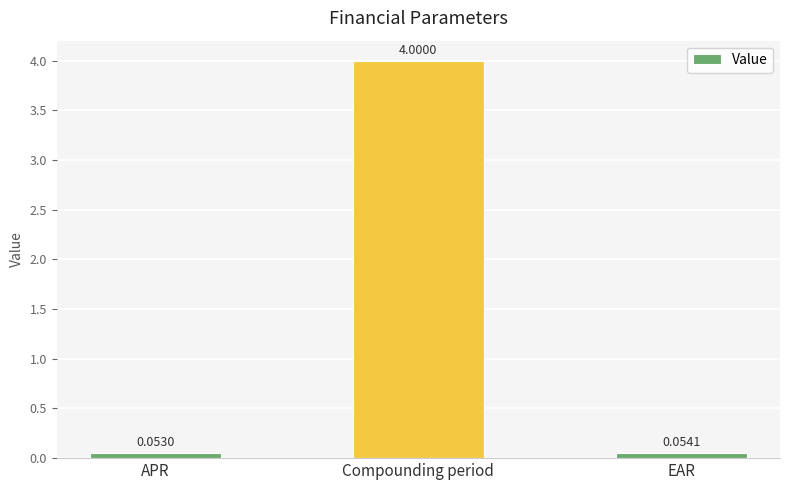

What is the label of the 1st bar from the left?

APR